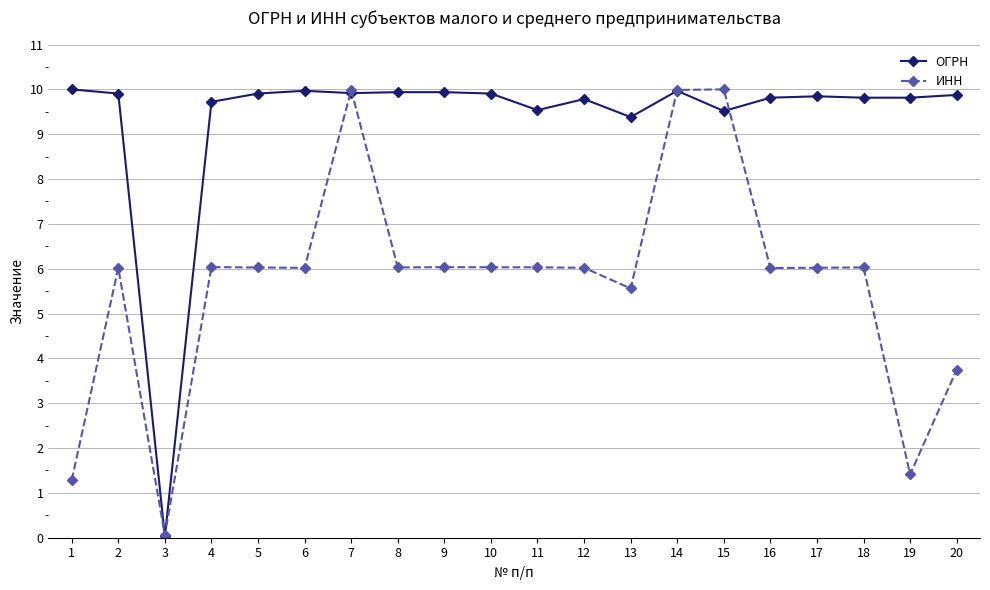

Between 7 and 18, which series saw the biggest shift?

ИНН